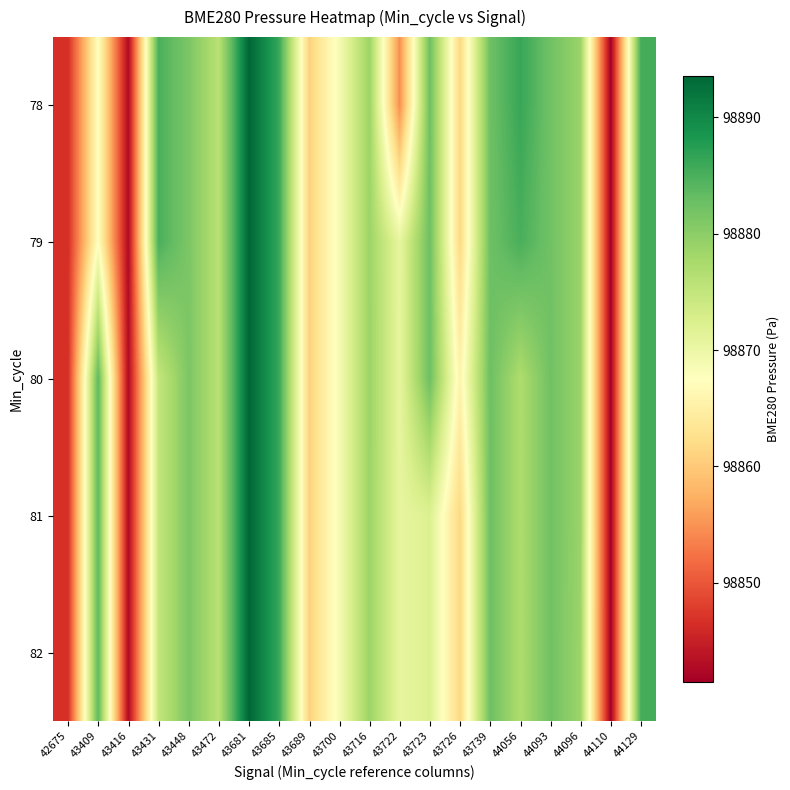

Reading left to right, list all the values displayed in this chart.

78: 42675=98846.6	43409=98867.5	43416=98842.7	43431=98885.0	43448=98881.3	43472=98876.0	43681=98893.6	43685=98886.2	43689=98860.8	43700=98868.8	43716=98878.7	43722=98854.6	43723=98882.5	43726=98861.6	43739=98882.5	44056=98886.3	44093=98882.2	44096=98878.8	44110=98841.4	44129=98885.4
79: 42675=98846.6	43409=98867.5	43416=98842.7	43431=98885.0	43448=98881.3	43472=98876.0	43681=98893.6	43685=98886.2	43689=98860.8	43700=98868.8	43716=98878.7	43722=98870.7	43723=98882.5	43726=98861.6	43739=98882.5	44056=98885.0	44093=98882.2	44096=98878.8	44110=98841.4	44129=98885.4
80: 42675=98846.6	43409=98883.6	43416=98842.7	43431=98874.8	43448=98881.3	43472=98876.0	43681=98893.6	43685=98886.2	43689=98860.8	43700=98868.8	43716=98878.7	43722=98870.8	43723=98882.5	43726=98865.7	43739=98882.5	44056=98877.1	44093=98882.2	44096=98878.8	44110=98841.4	44129=98885.4
81: 42675=98846.6	43409=98883.6	43416=98842.7	43431=98874.8	43448=98881.3	43472=98876.0	43681=98893.6	43685=98886.2	43689=98860.8	43700=98868.8	43716=98878.7	43722=98870.7	43723=98872.1	43726=98861.6	43739=98882.5	44056=98877.1	44093=98882.2	44096=98878.8	44110=98841.4	44129=98885.4
82: 42675=98846.6	43409=98883.6	43416=98842.7	43431=98874.8	43448=98881.3	43472=98876.0	43681=98893.6	43685=98886.2	43689=98860.8	43700=98868.8	43716=98878.7	43722=98870.7	43723=98872.1	43726=98861.6	43739=98882.5	44056=98877.1	44093=98882.2	44096=98878.6	44110=98841.4	44129=98885.4